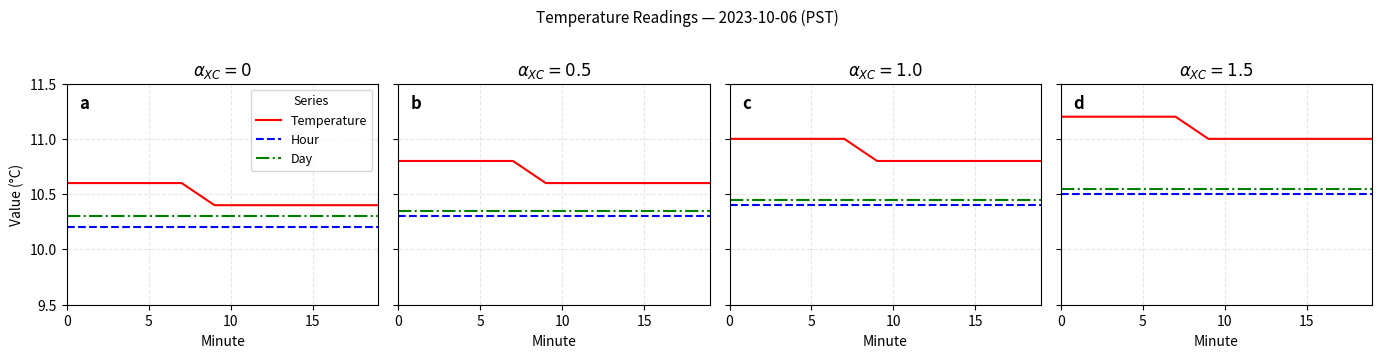

True or false: Day and Hour cross at least once.

False